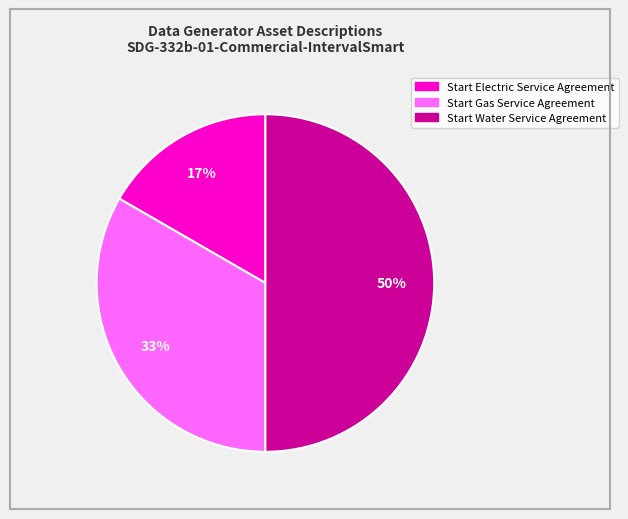

To the nearest percent, what is the difference between the largest and smallest slice percentages?

33%